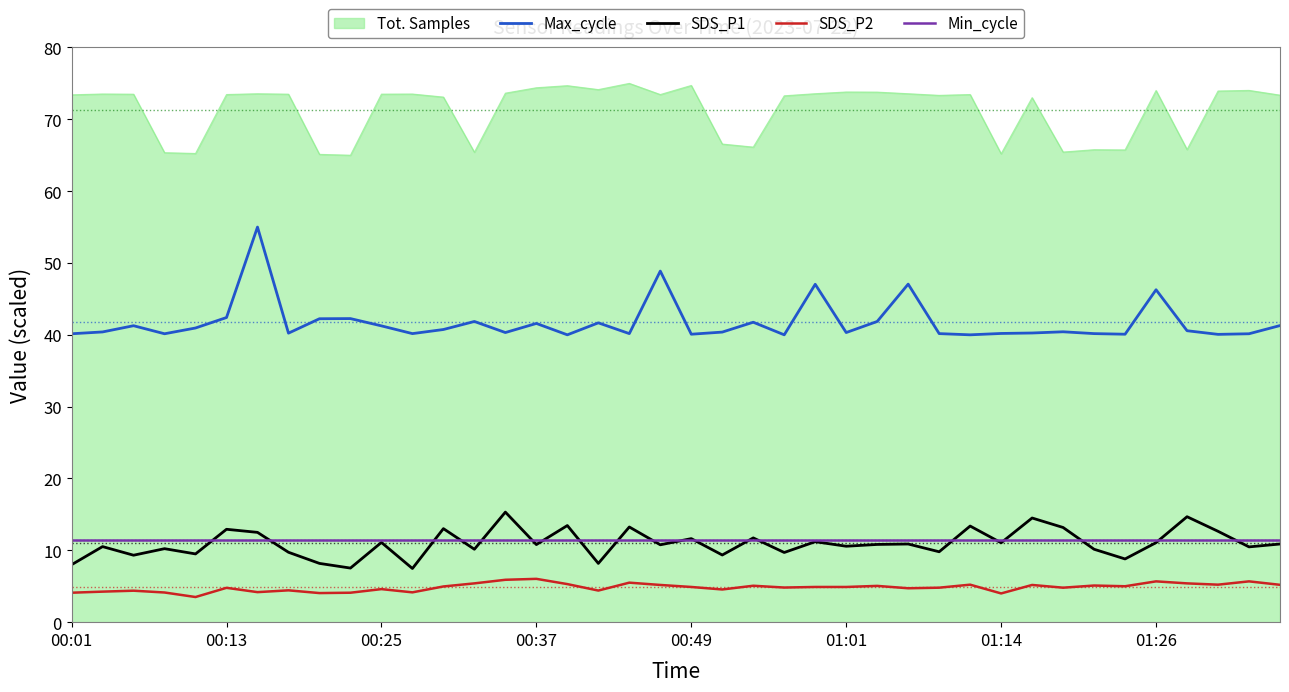

What is the minimum value for Max_cycle?

40.0